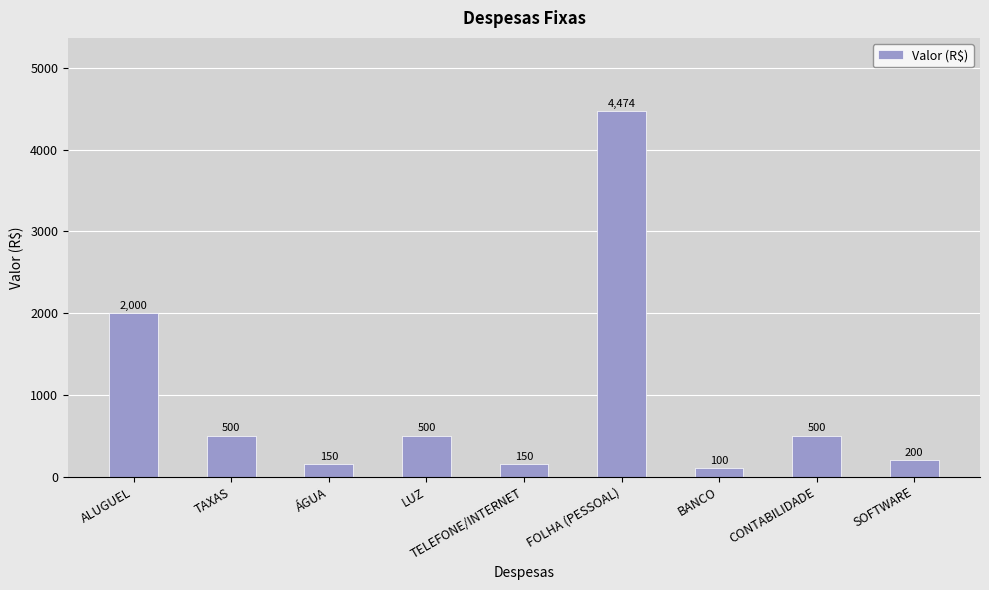

At which label does the data first exceed 500?

ALUGUEL